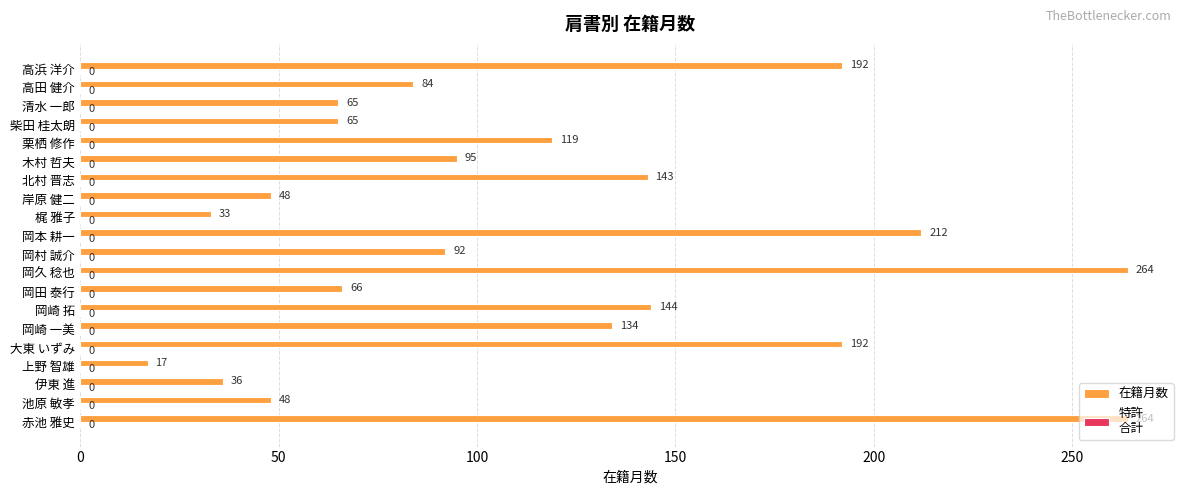

How many bars are there in total?

20